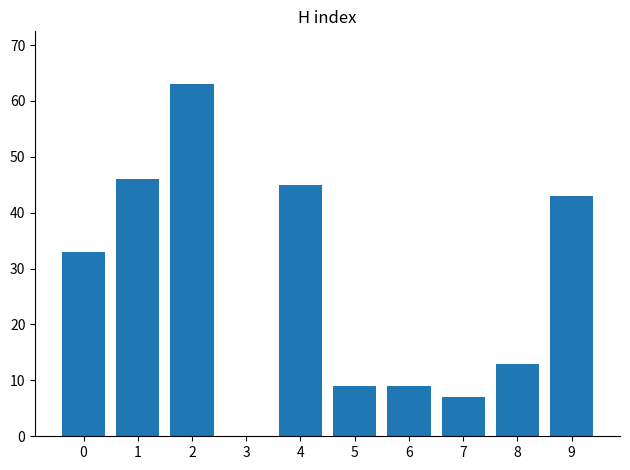

What is the maximum value shown in the chart?

63